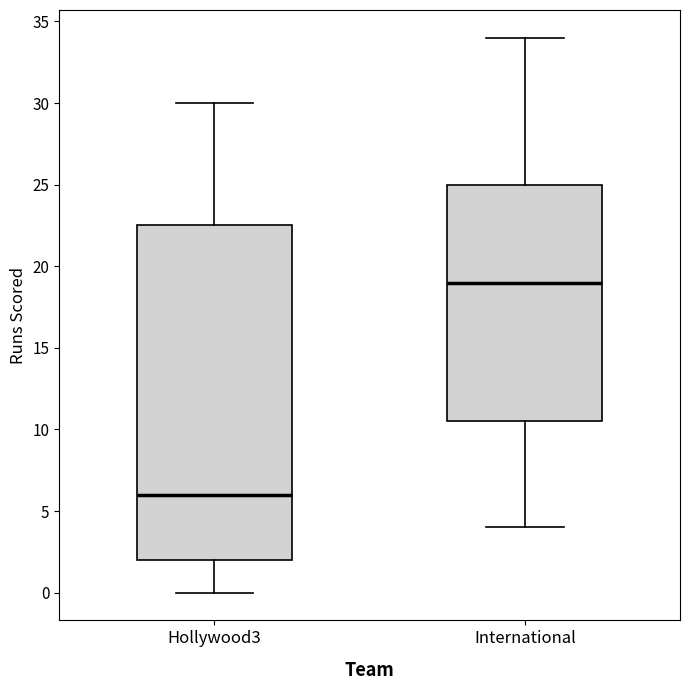

Which box is the tallest, from its lower edge to its upper edge?

Hollywood3